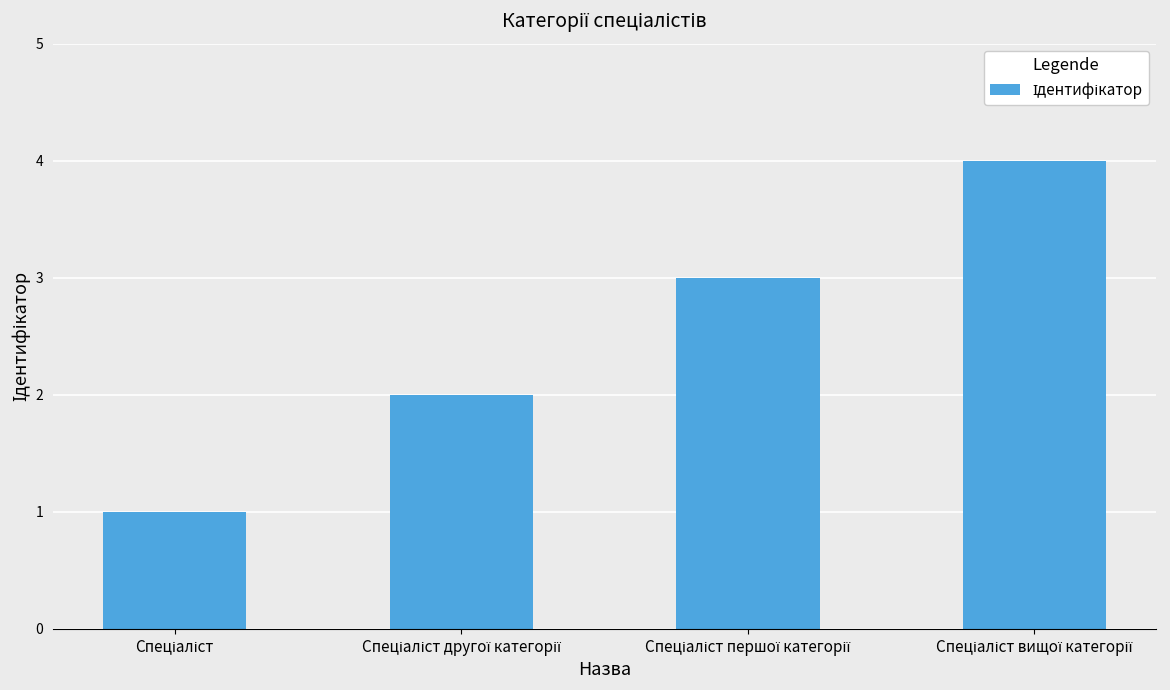

How many categories are shown in the chart?

4